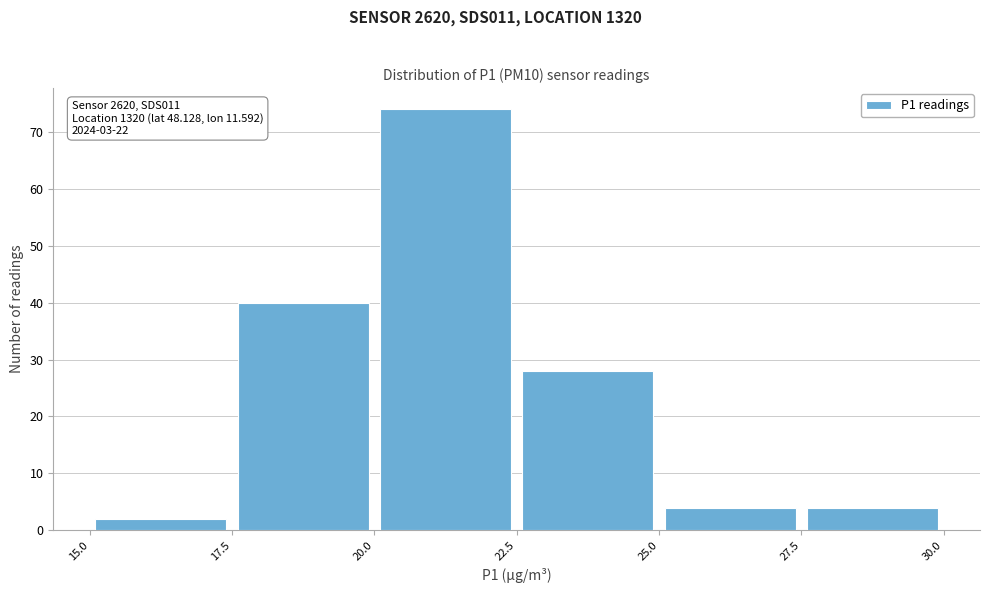

Which range on the x-axis has the tallest bar?

20.0 to 22.5